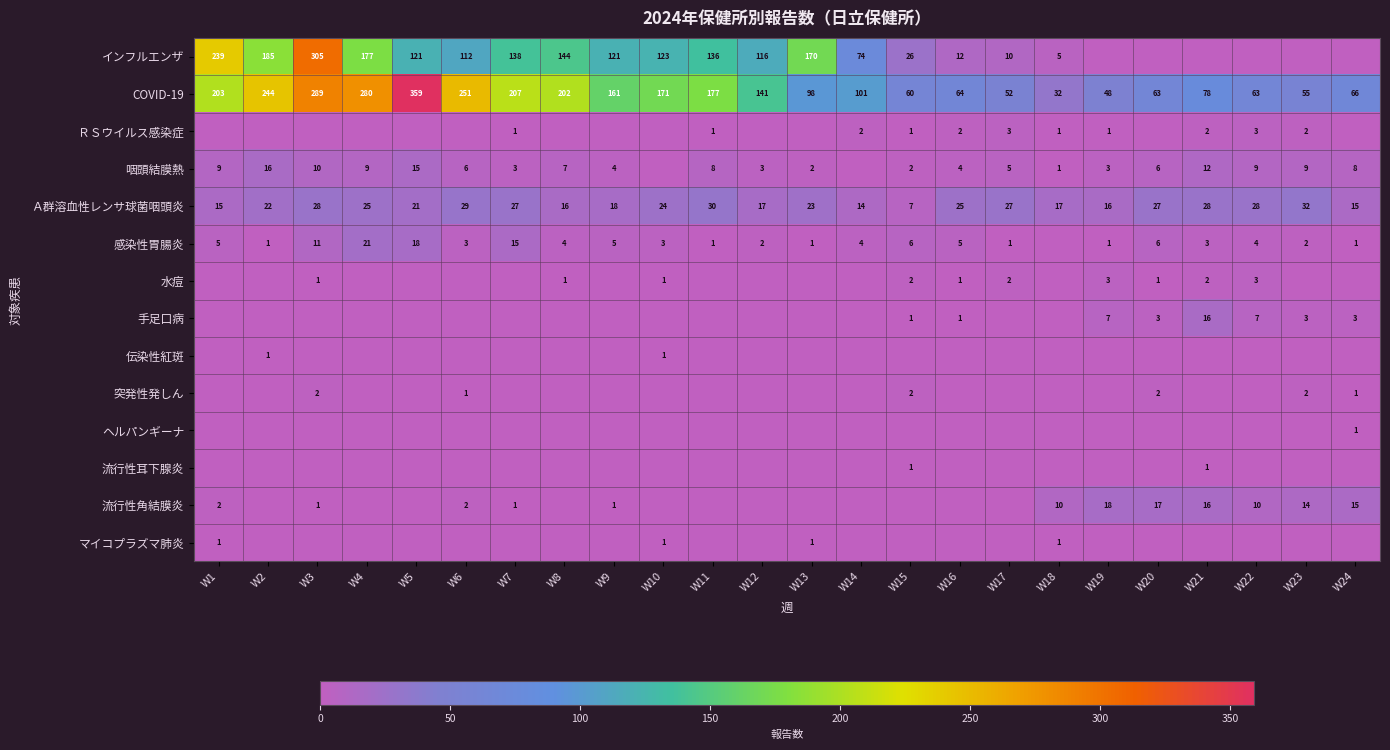

At which category is the sum across all series the highest?

W3